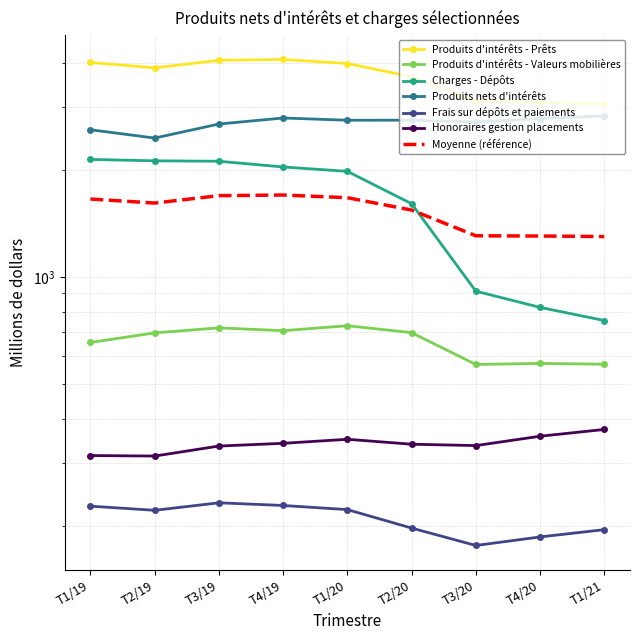

Which label corresponds to the smallest value in the chart?

T3/20